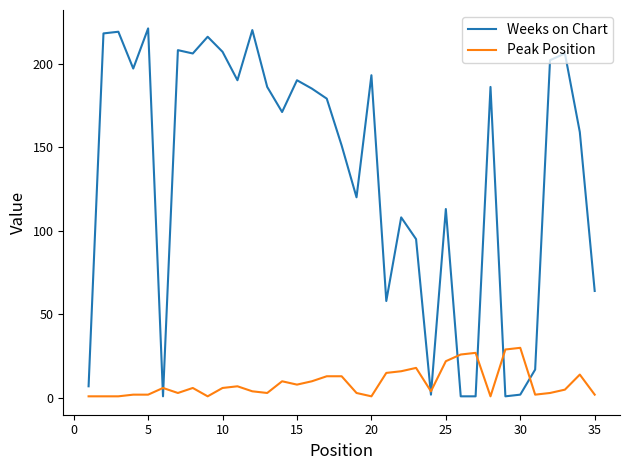

How many lines are shown in the chart?

2